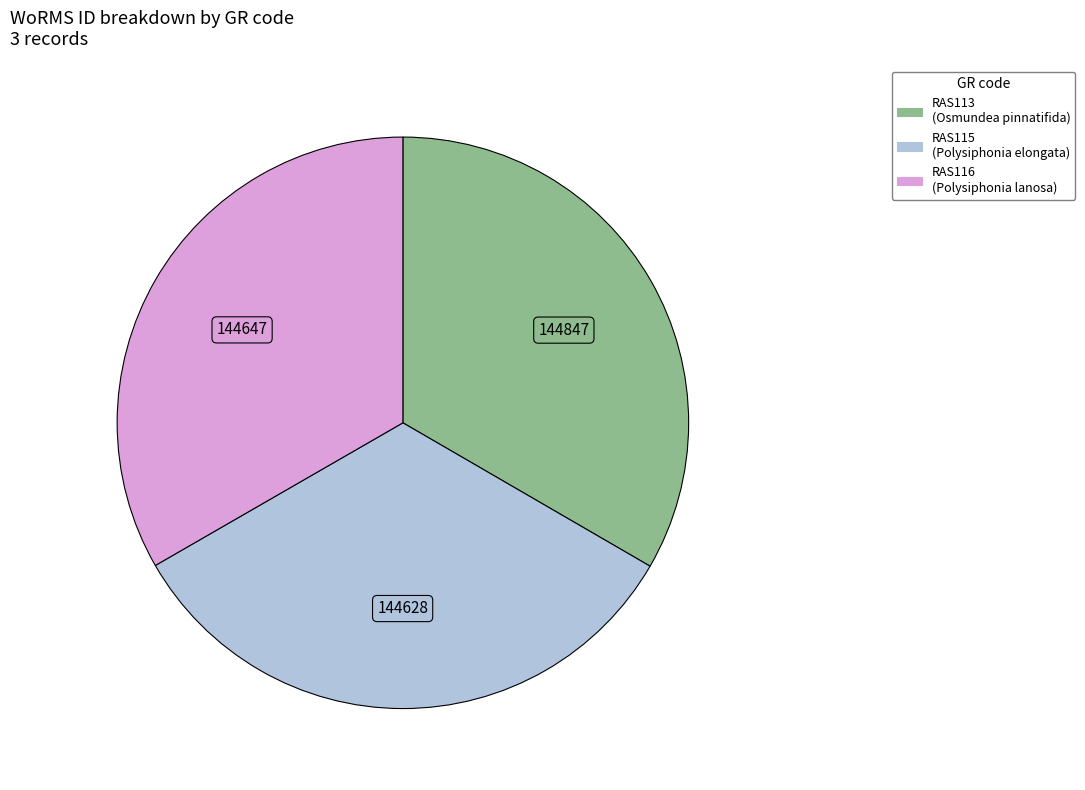

Count the number of slices in the pie.

3